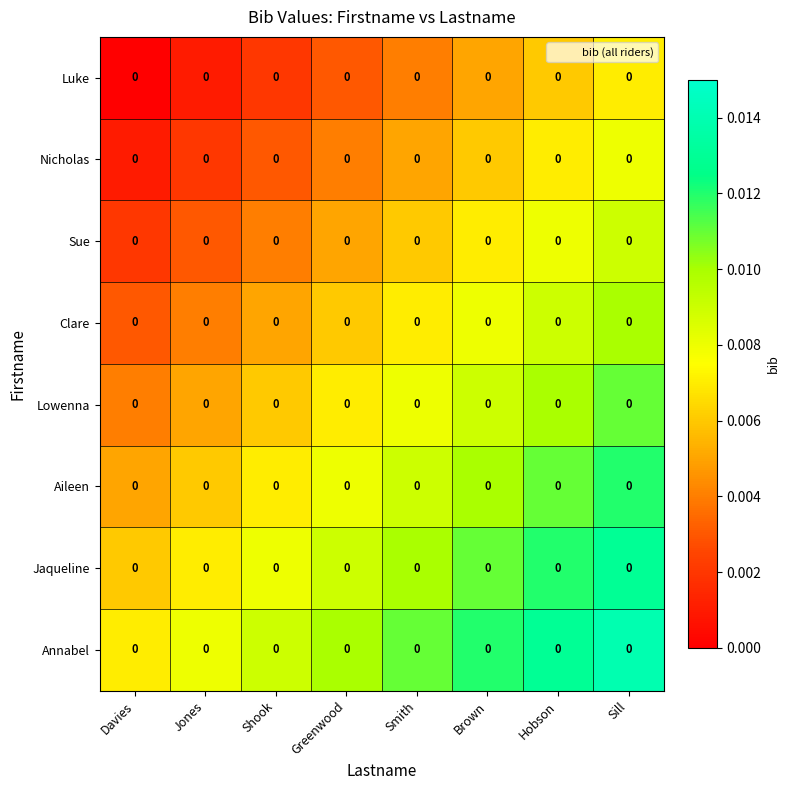

Rank the series by their maximum value, from highest to lowest.

Annabel, Jaqueline, Aileen, Lowenna, Clare, Sue, Nicholas, Luke